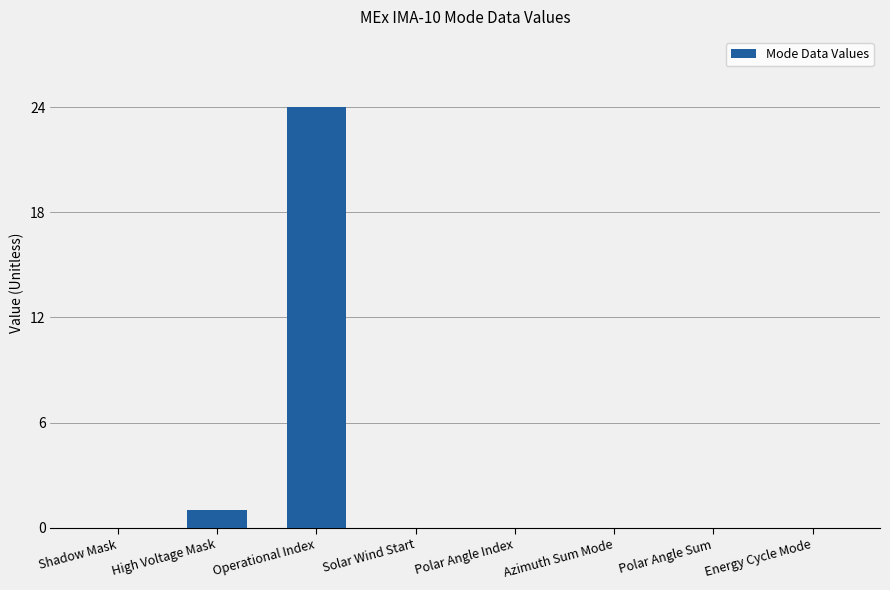

True or false: the data shows 8 at Azimuth Sum Mode.

False